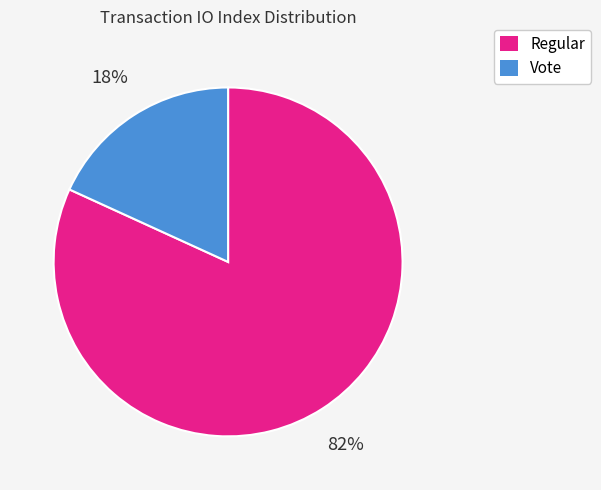

Is the sum of Regular and Vote greater than half?

Yes